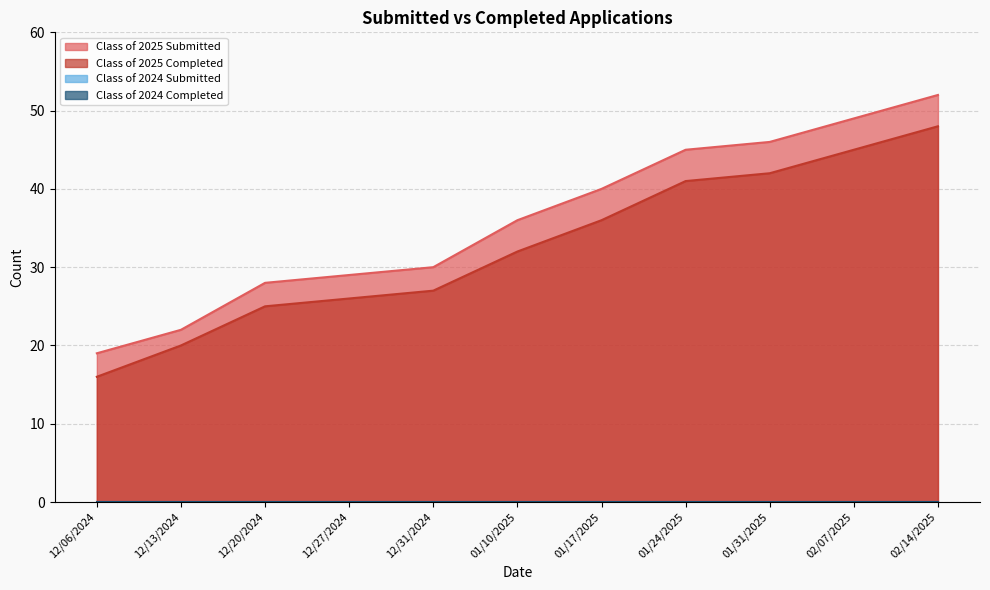

Does the chart have visible grid lines?

Yes